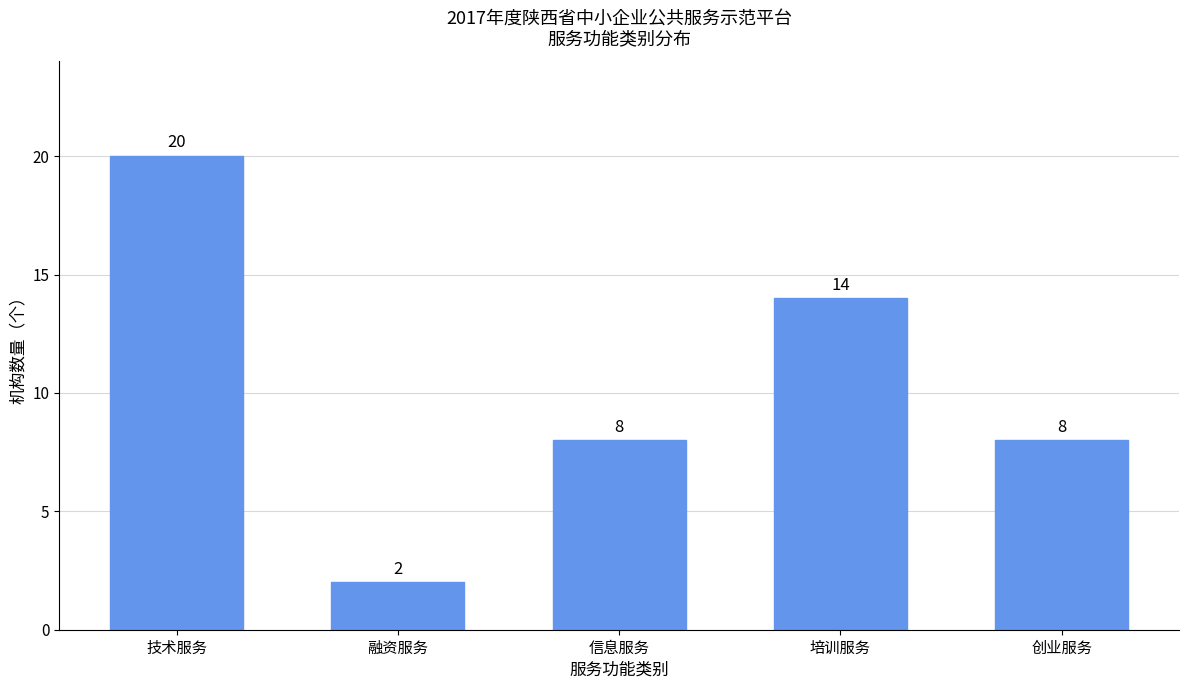

True or false: the data shows 8 at 信息服务.

True